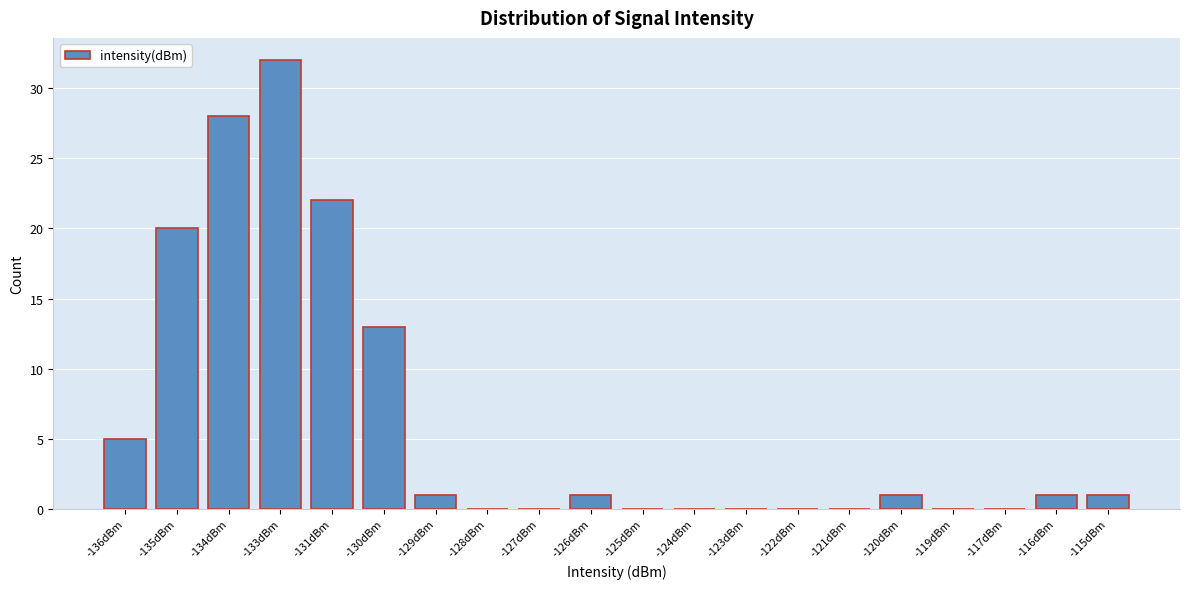

Reading left to right, what are all the values shown in this chart?

-136dBm=5	-135dBm=20	-134dBm=28	-133dBm=32	-131dBm=22	-130dBm=13	-129dBm=1	-128dBm=0	-127dBm=0	-126dBm=1	-125dBm=0	-124dBm=0	-123dBm=0	-122dBm=0	-121dBm=0	-120dBm=1	-119dBm=0	-117dBm=0	-116dBm=1	-115dBm=1